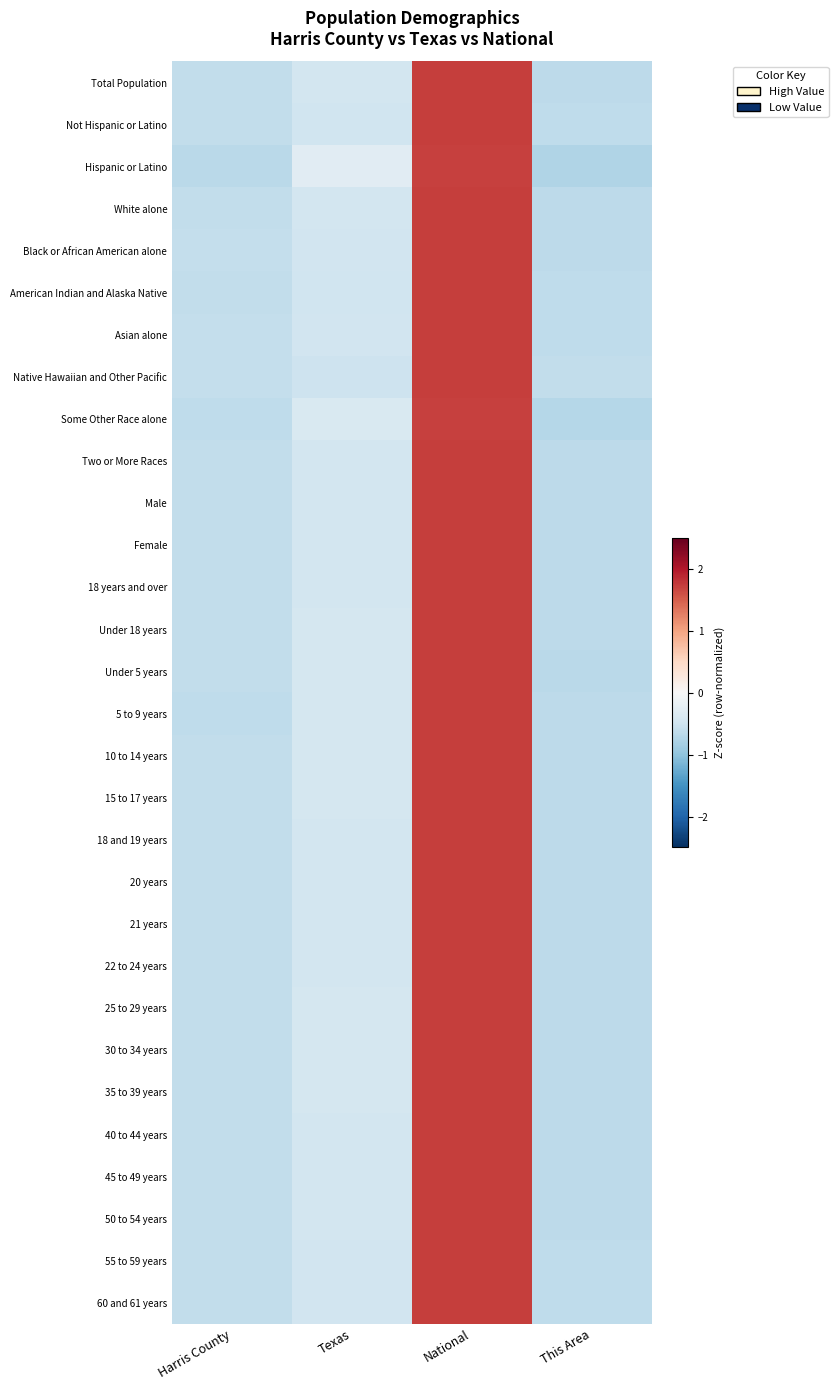

At which category does the chart reach its minimum across all series?

This Area